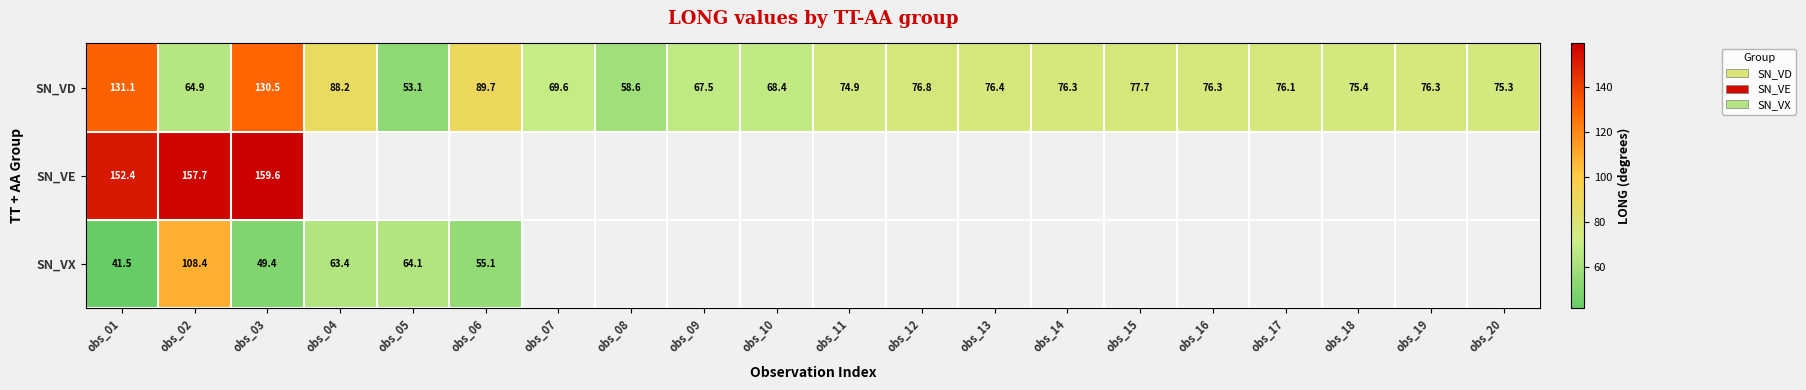

Is it true that SN_VE equals 77.5 at obs_02?

False